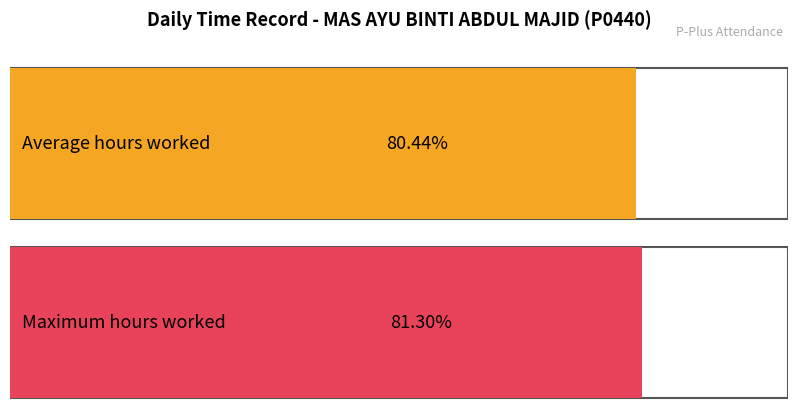

Does the chart contain any negative values?

No